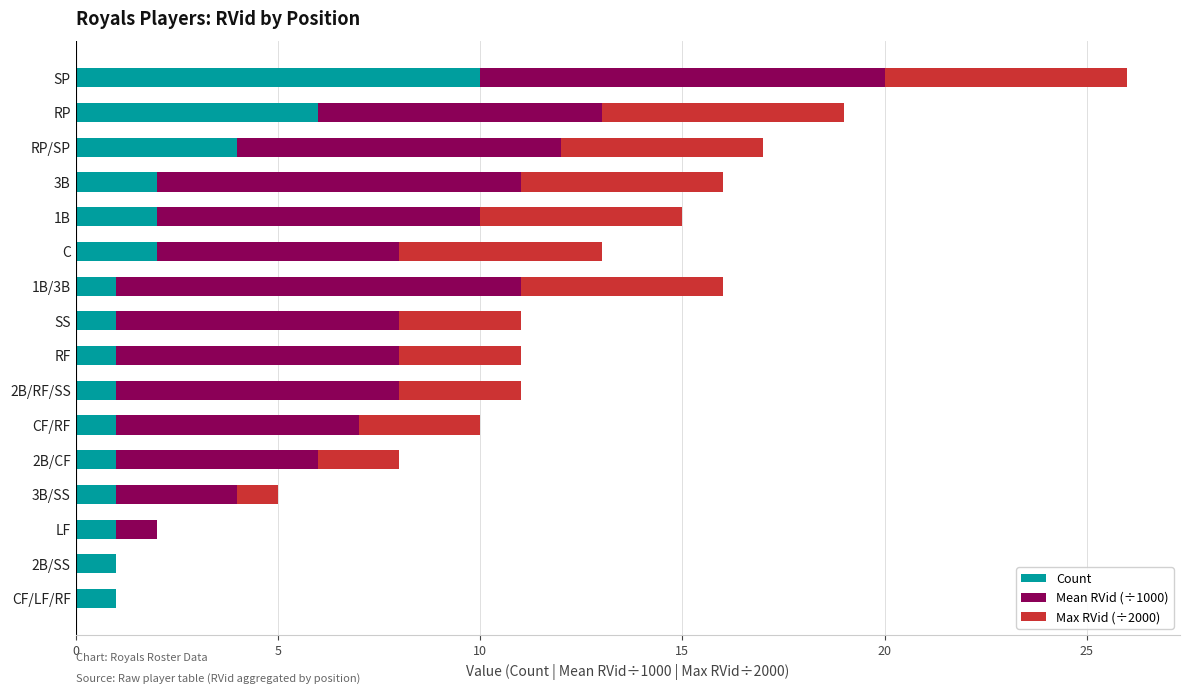

At which category is the sum across all series the highest?

SP